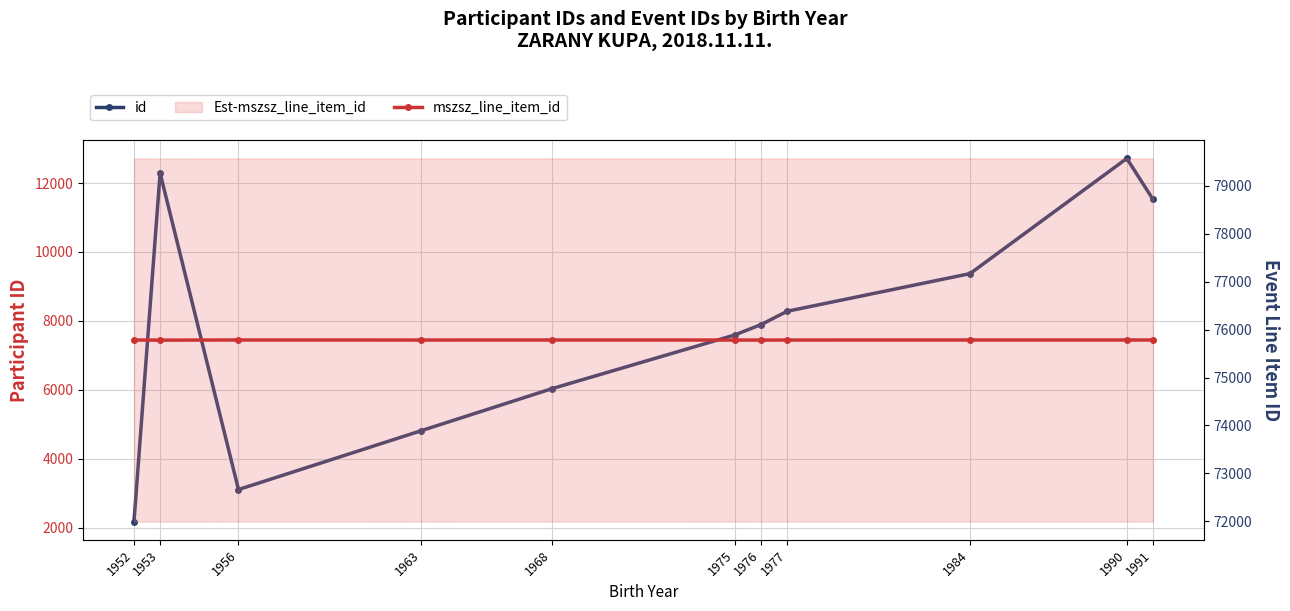

Between 1963 and 1991, which is larger?

1991